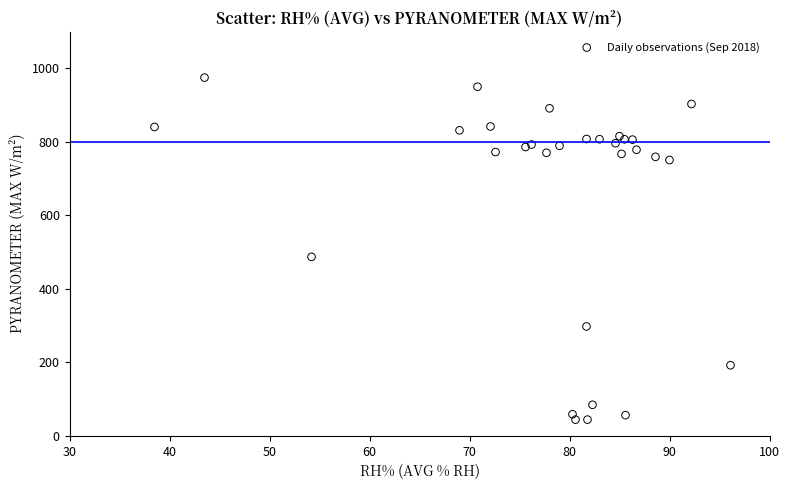

What Y value in the scatter plot is closest to 509?

487.0